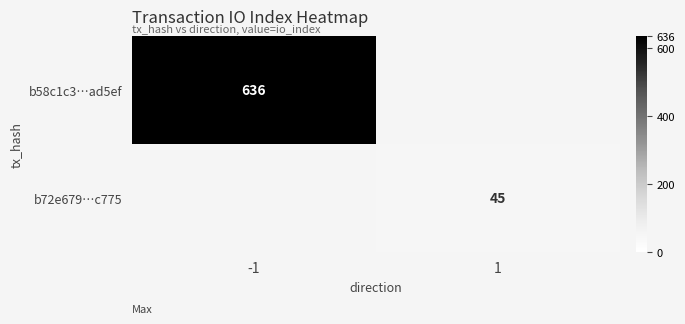

Which label corresponds to the largest value in the chart?

-1